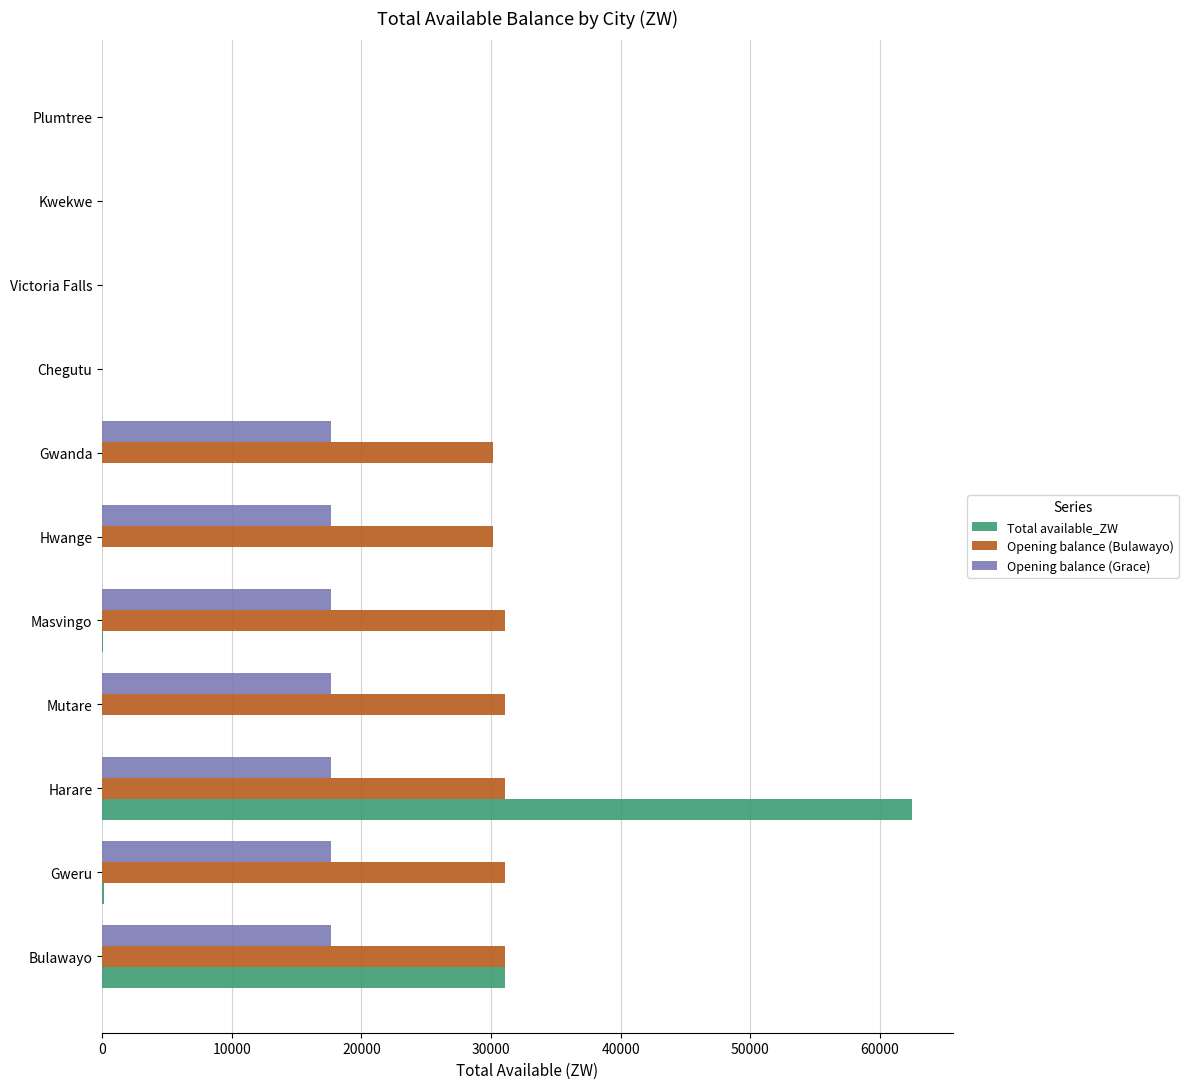

Is it true that Opening balance (Grace) equals 0.0 at Plumtree?

True